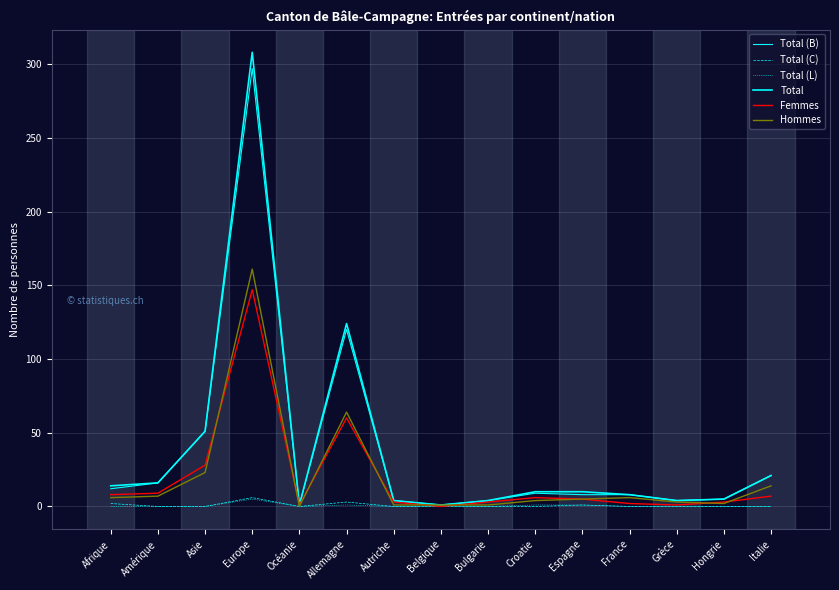

Does the chart display data point markers on the line(s)?

No